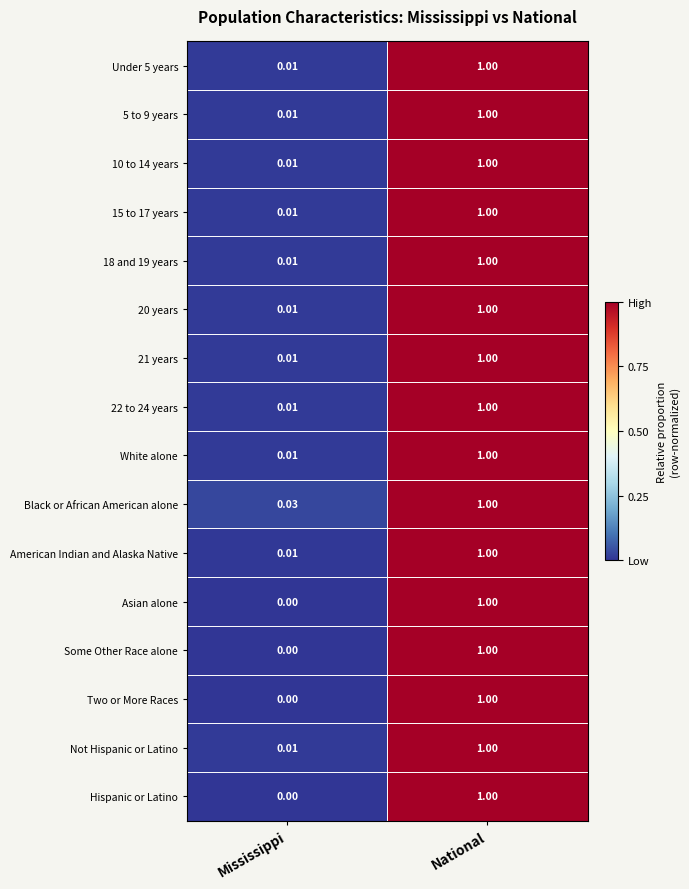

Where is 22 to 24 years nearest to the value 0?

Mississippi